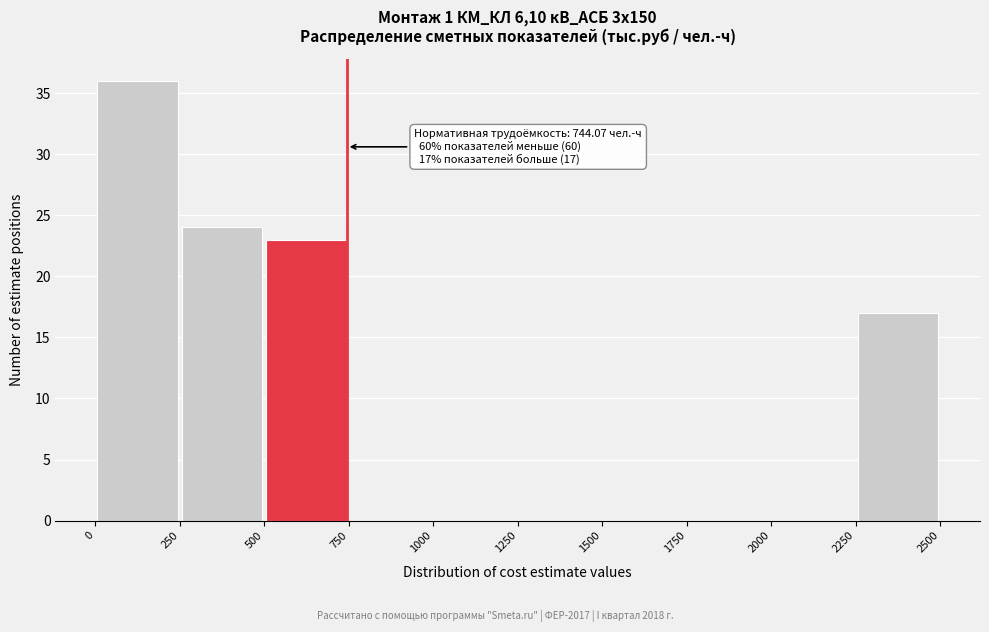

Over which range of the x-axis is the bar tallest?

0 to 250